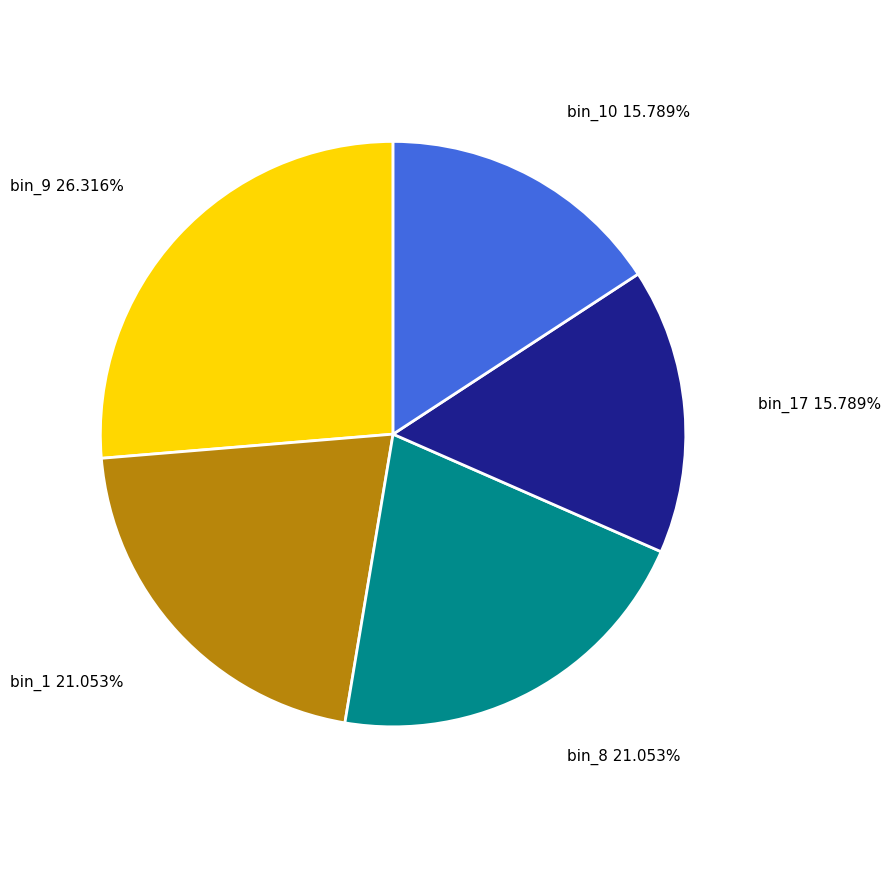

What is the largest slice in the pie chart?

bin_9